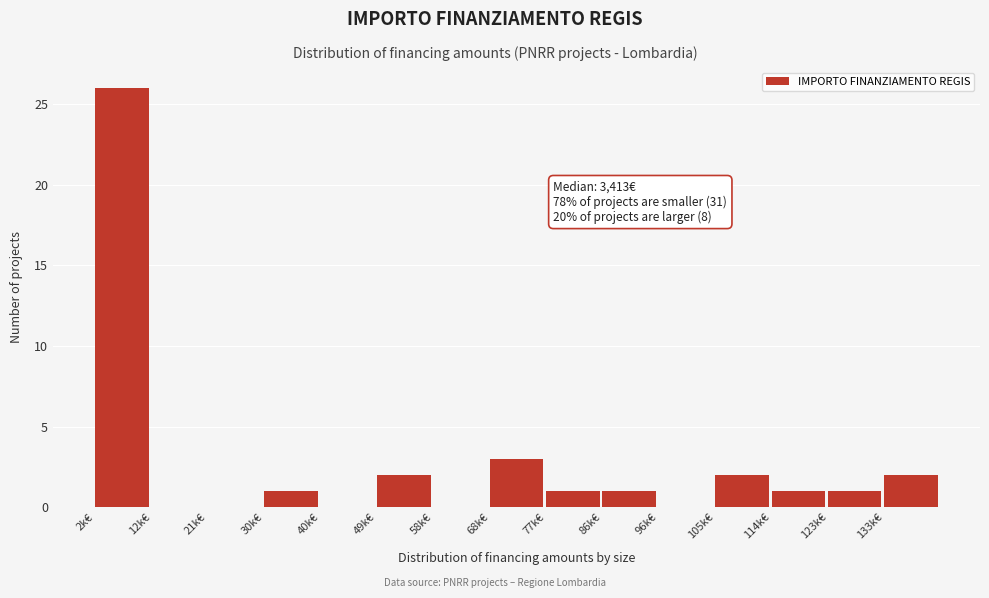

Reading right to left, list all the values displayed in this chart.

133k€=2	123k€=1	114k€=1	105k€=2	96k€=0	86k€=1	77k€=1	68k€=3	58k€=0	49k€=2	40k€=0	30k€=1	21k€=0	12k€=0	2k€=26